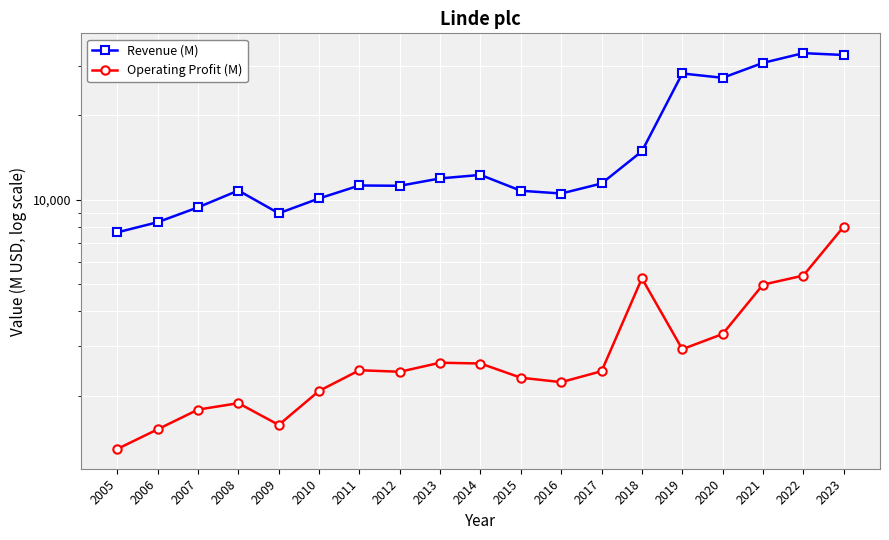

At which label does Operating Profit (M) reach its minimum?

2005